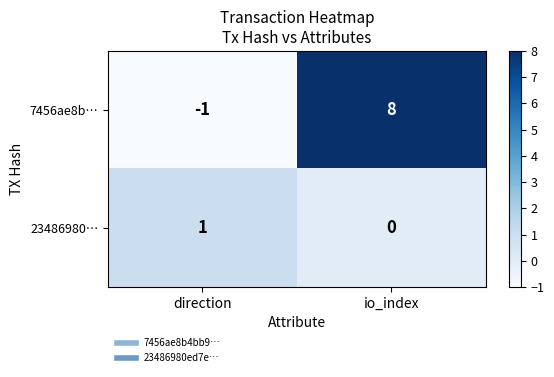

What is the sum of all 7456ae8b… values?

7